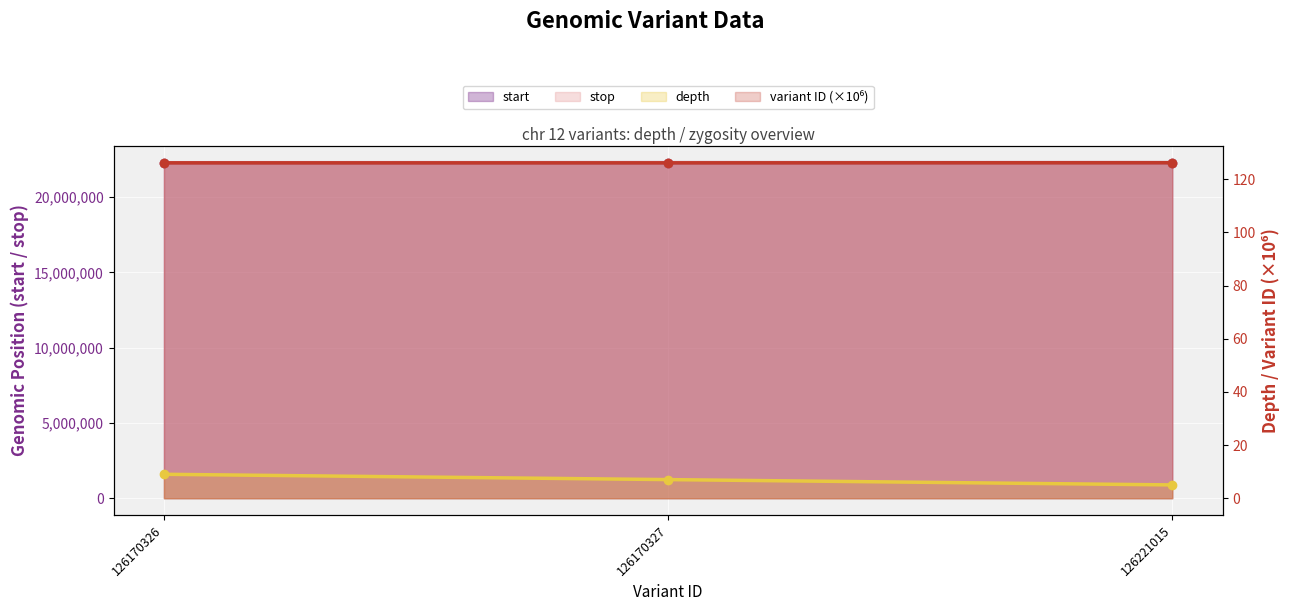

Reading right to left, list all the values displayed in this chart.

start: 126221015=22278007.0	126170327=22277897.0	126170326=22274901.0
stop: 126221015=22278008.0	126170327=22277898.0	126170326=22274902.0
depth: 126221015=5.0	126170327=7.0	126170326=9.0
variant ID (×10⁶): 126221015=126.2	126170327=126.2	126170326=126.2